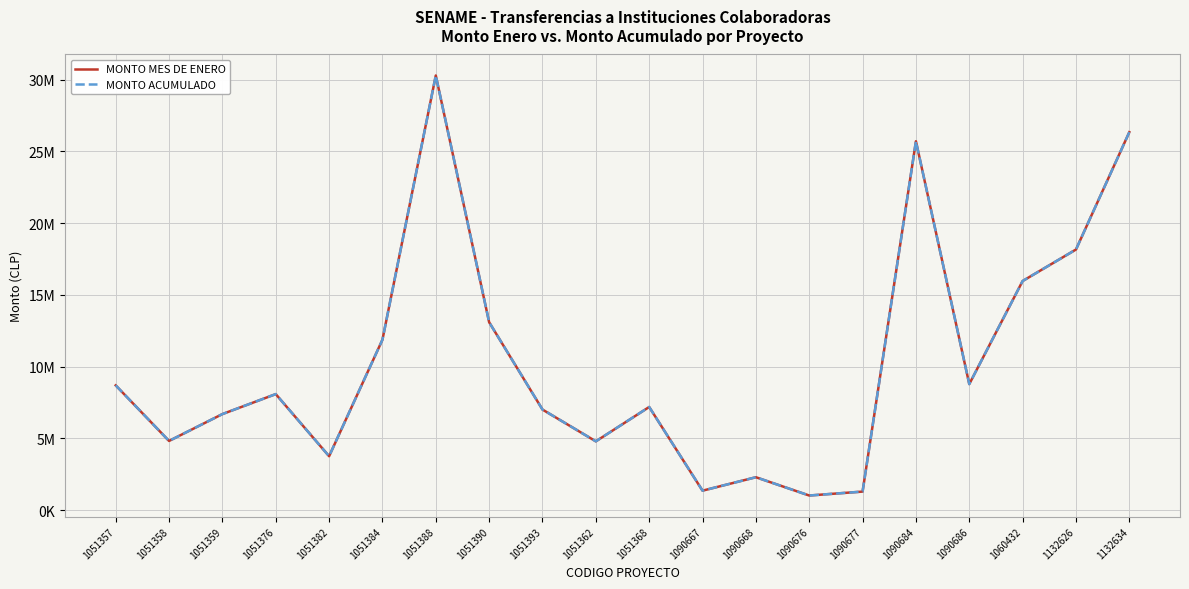

Which label corresponds to the smallest value in the chart?

1090676